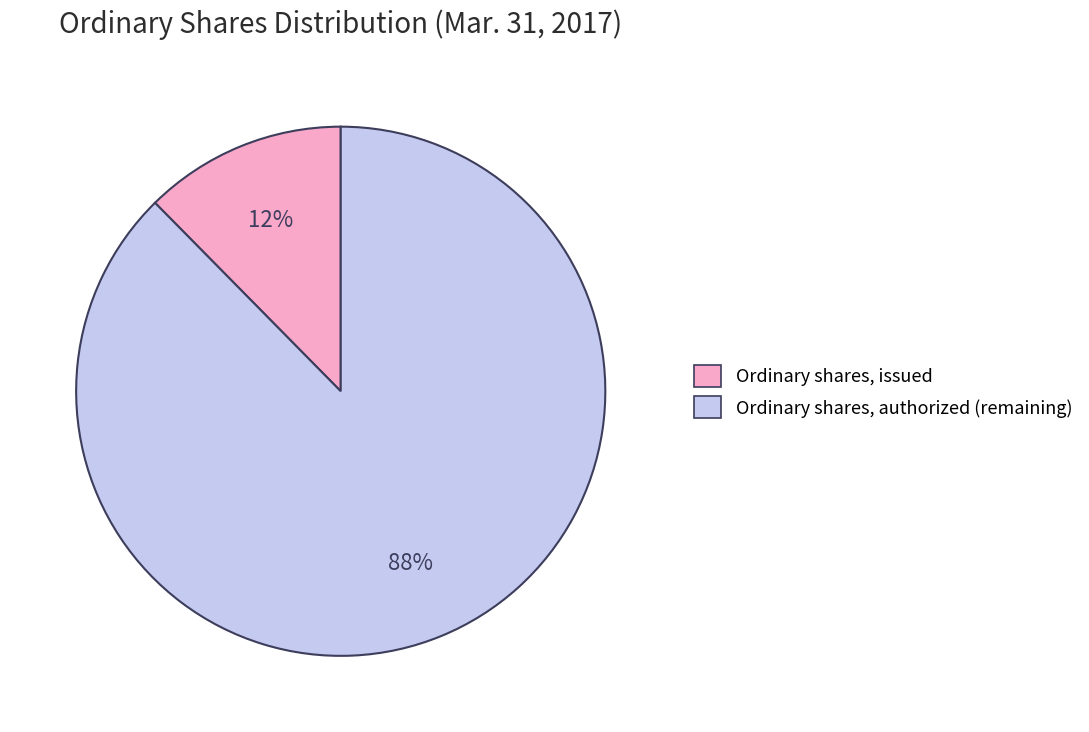

Is there any slice that represents more than half of the pie?

Yes